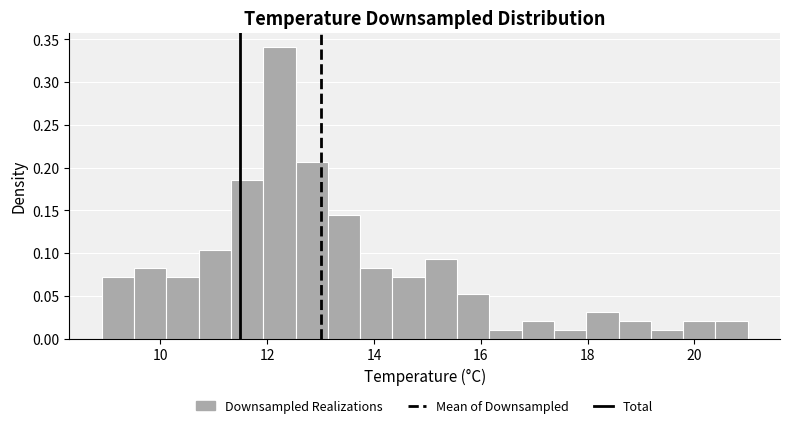

Read against the x-axis, roughly where is the centre of the tallest bar?

12.2